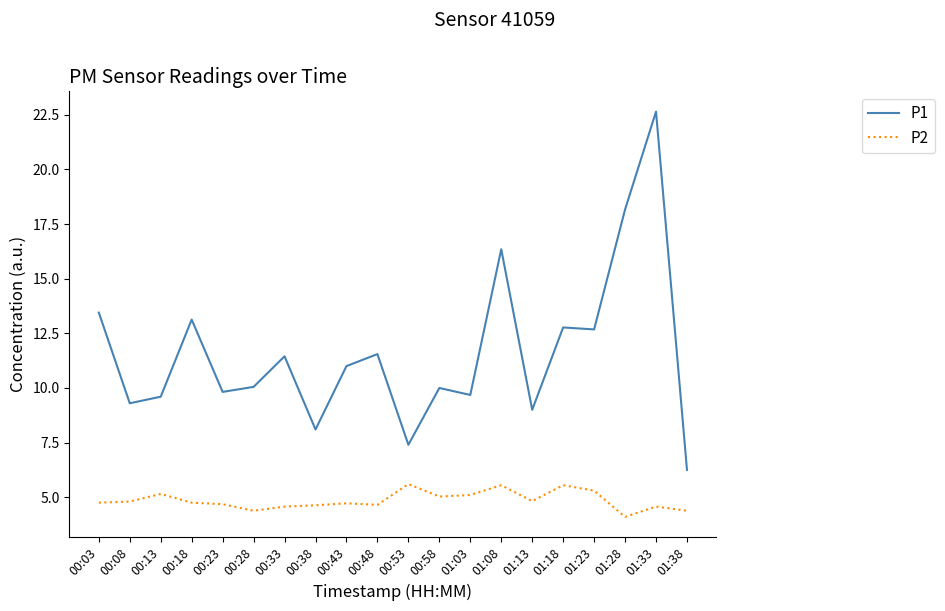

What position from the right is 00:23?

16